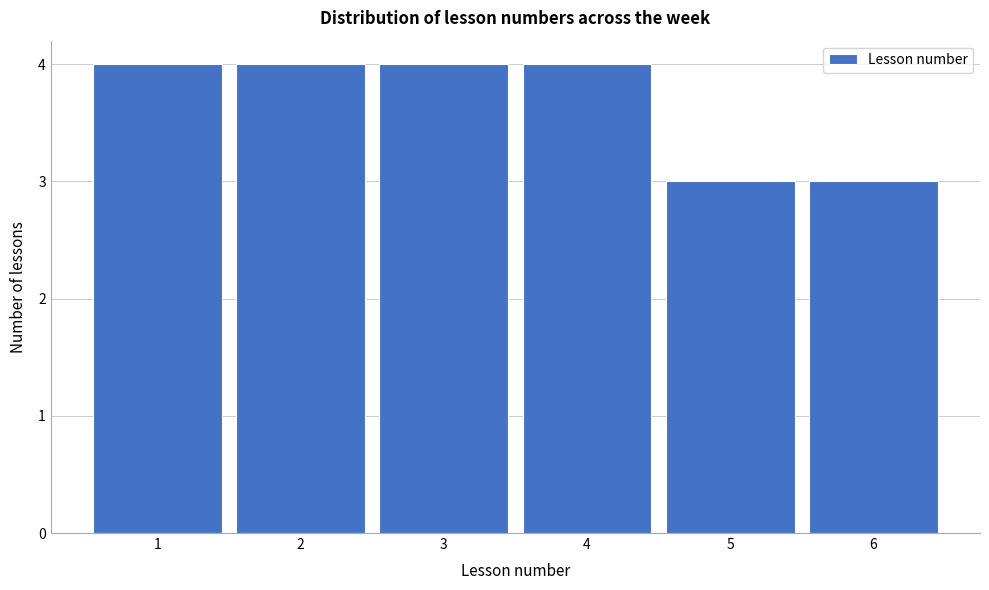

Reading left to right, extract all data points from this chart.

1=4	2=4	3=4	4=4	5=3	6=3